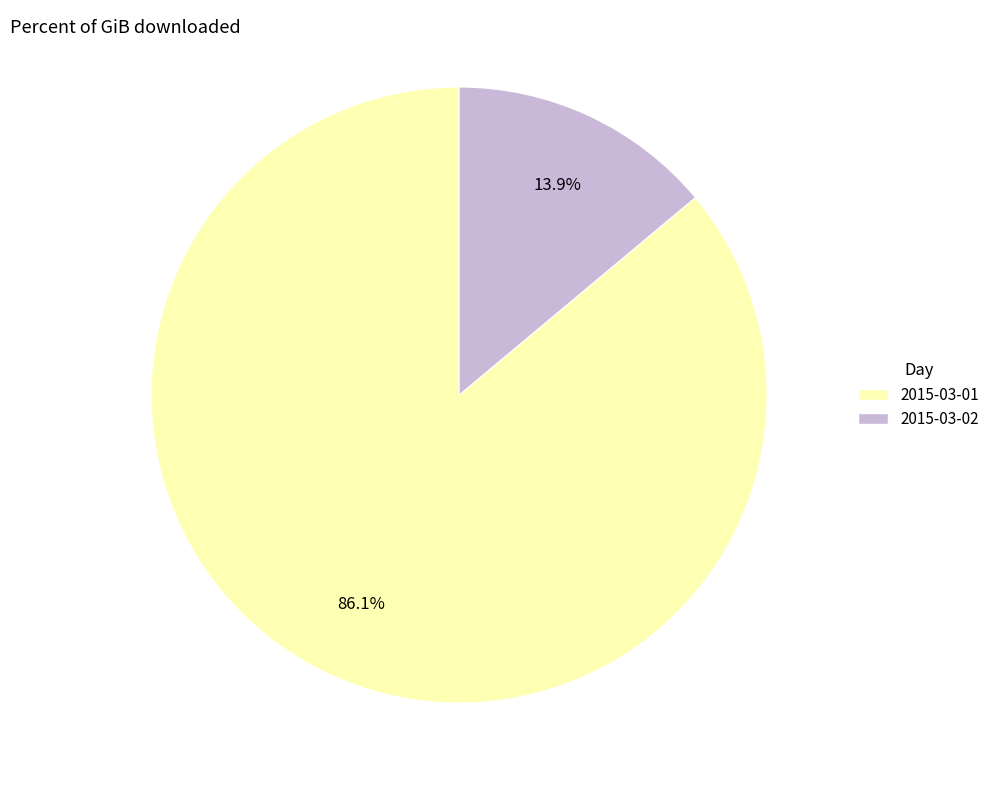

To the nearest percent, what is the difference between the largest and smallest slice percentages?

72%